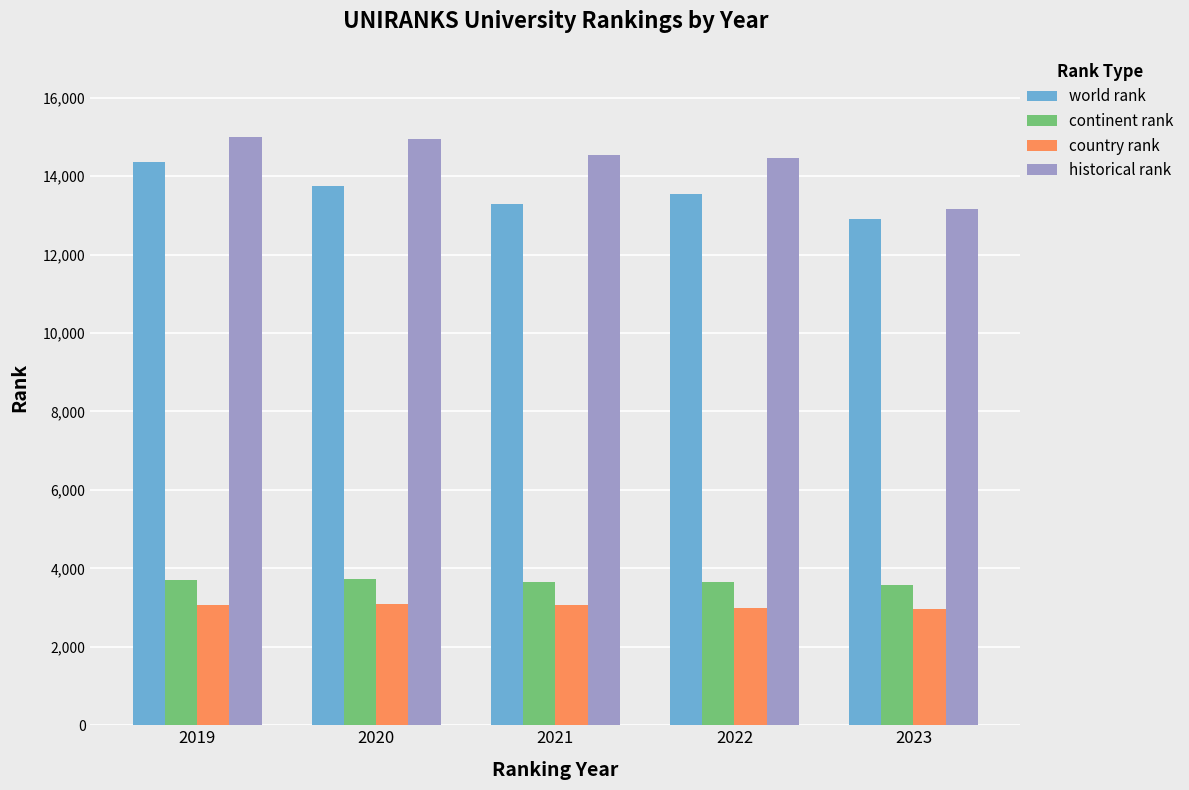

What is the maximum value for world rank?

14355.0